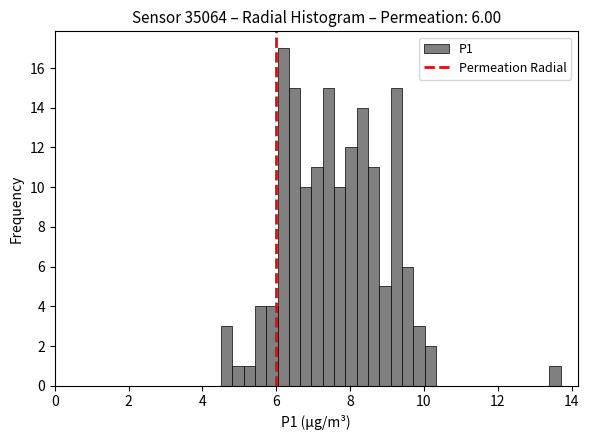

Read against the x-axis, roughly where is the centre of the tallest bar?

6.2